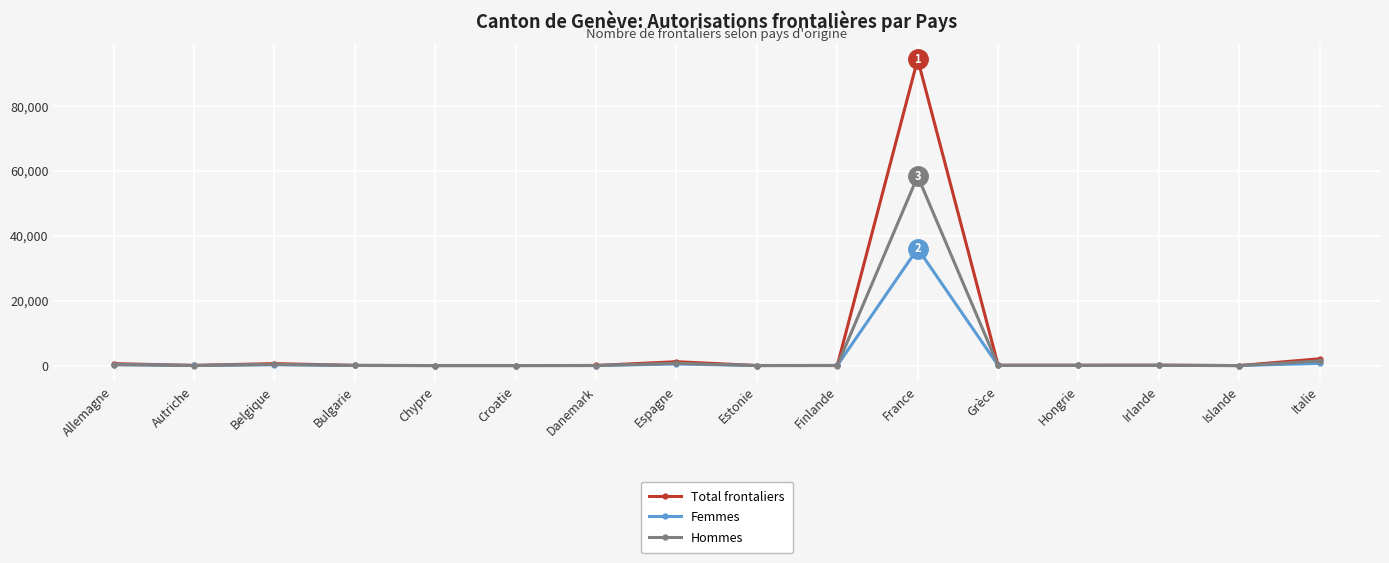

What is the value of the Femmes point at the 10th from the left?

30